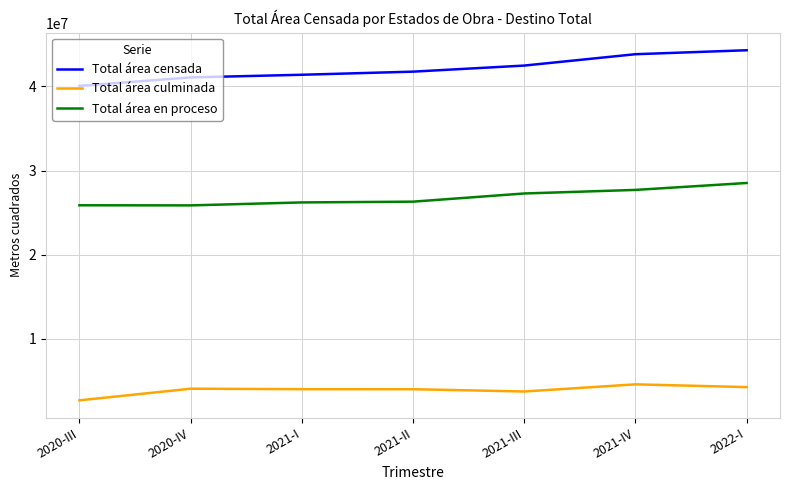

True or false: Total área culminada and Total área censada cross at least once.

False